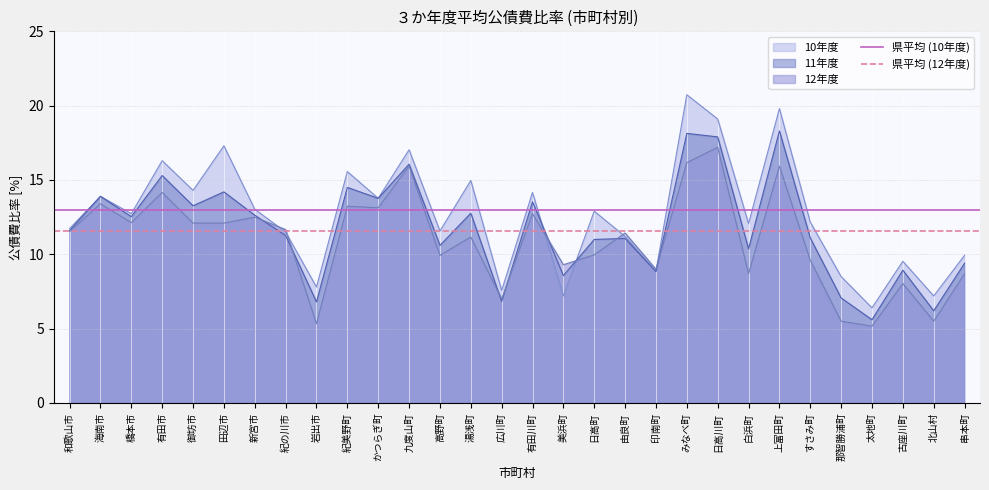

What is the label of the 1st point from the left?

和歌山市